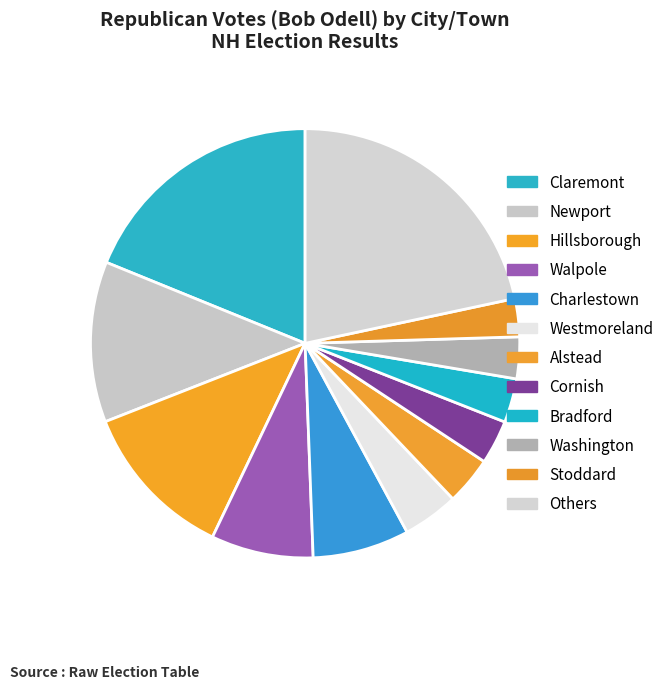

How many segments does this pie chart have?

12